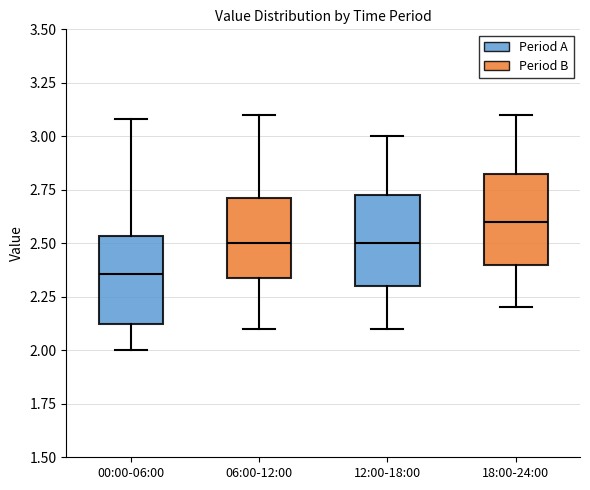

Which box has the highest median line?

18:00-24:00